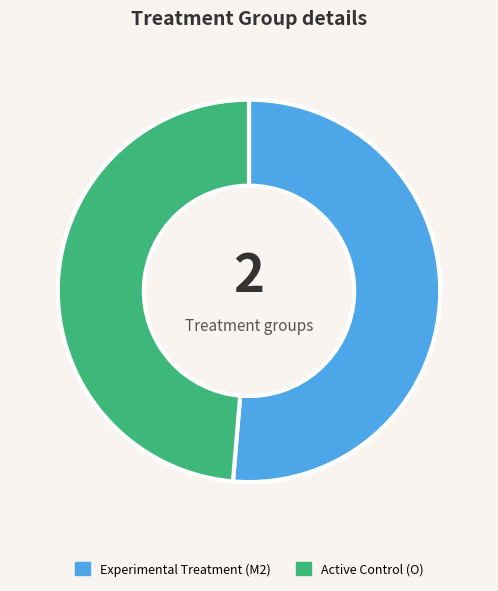

Is there any slice that represents more than half of the pie?

Yes